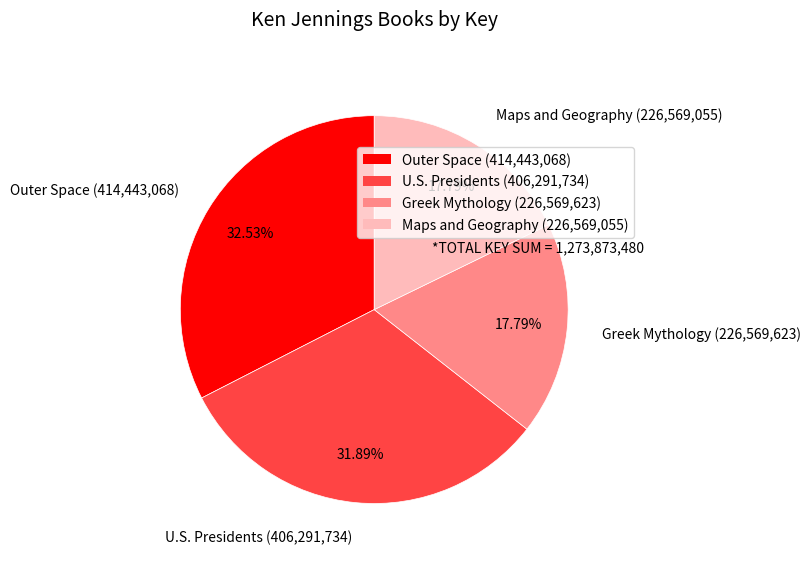

Which has a higher value, Greek Mythology (226,569,623) or U.S. Presidents (406,291,734)?

U.S. Presidents (406,291,734)